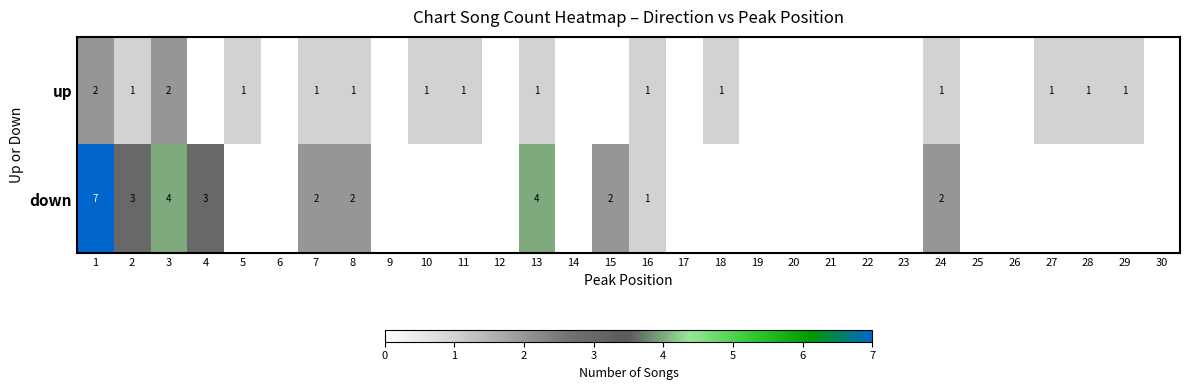

Which label corresponds to the largest value in the chart?

1